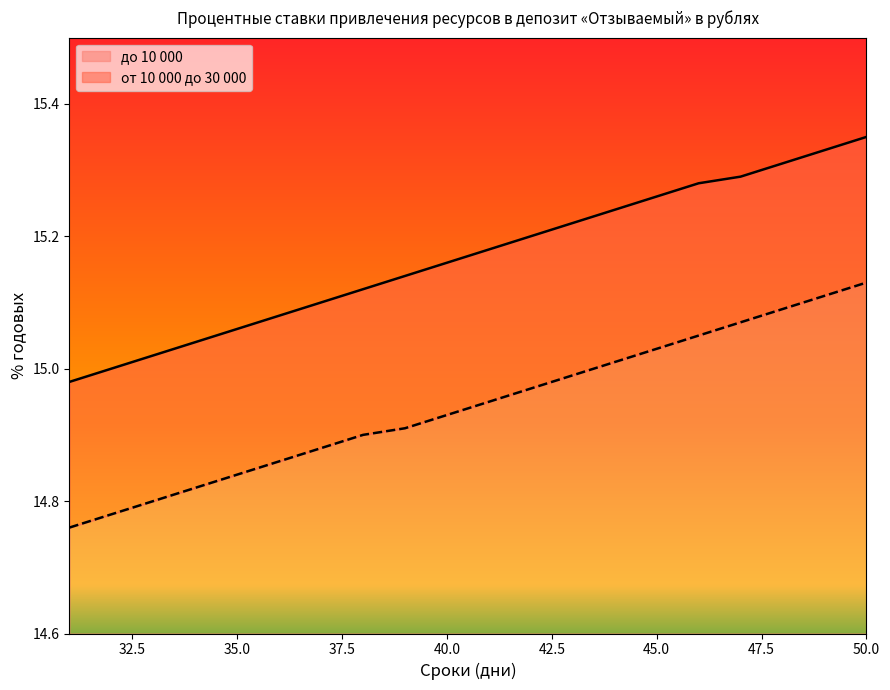

True or false: до 10 000 has a value of 22.6 at 31.

False